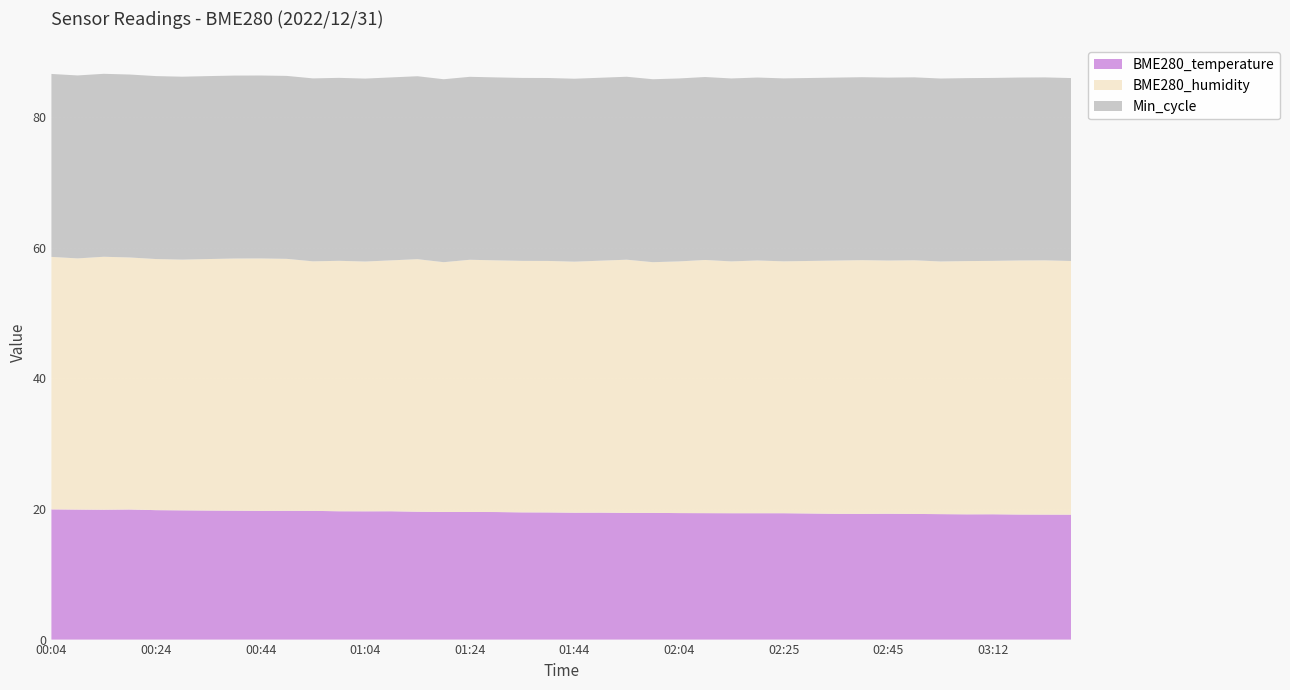

Reading right to left, what are all the values shown in this chart?

BME280_temperature: 19.1	19.1	19.1	19.2	19.2	19.2	19.2	19.3	19.2	19.2	19.3	19.3	19.3	19.3	19.4	19.4	19.4	19.4	19.4	19.4	19.5	19.5	19.5	19.5	19.5	19.6	19.6	19.6	19.6	19.7	19.7	19.7	19.7	19.8	19.8	19.8	19.9	19.9	19.9	19.9
BME280_humidity: 38.8	38.9	38.9	38.8	38.8	38.7	38.8	38.8	38.8	38.8	38.6	38.5	38.7	38.5	38.8	38.5	38.4	38.8	38.6	38.4	38.5	38.5	38.5	38.6	38.2	38.6	38.4	38.2	38.3	38.2	38.6	38.6	38.6	38.5	38.4	38.4	38.6	38.7	38.4	38.6
Min_cycle: 28.0	28.0	28.0	28.0	28.0	28.0	28.0	28.0	28.0	28.0	28.0	28.0	28.0	28.0	28.0	28.0	28.0	28.0	28.0	28.0	28.0	28.0	28.0	28.0	28.0	28.0	28.0	28.0	28.0	28.0	28.0	28.0	28.0	28.0	28.0	28.0	28.0	28.0	28.0	28.0